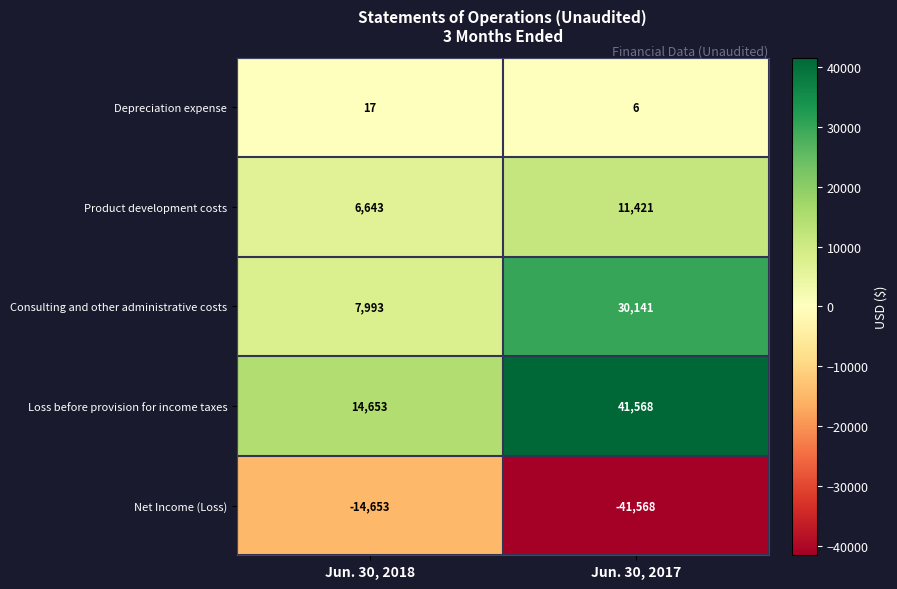

List the labels in order of Net Income (Loss) value, smallest first.

Jun. 30, 2017, Jun. 30, 2018